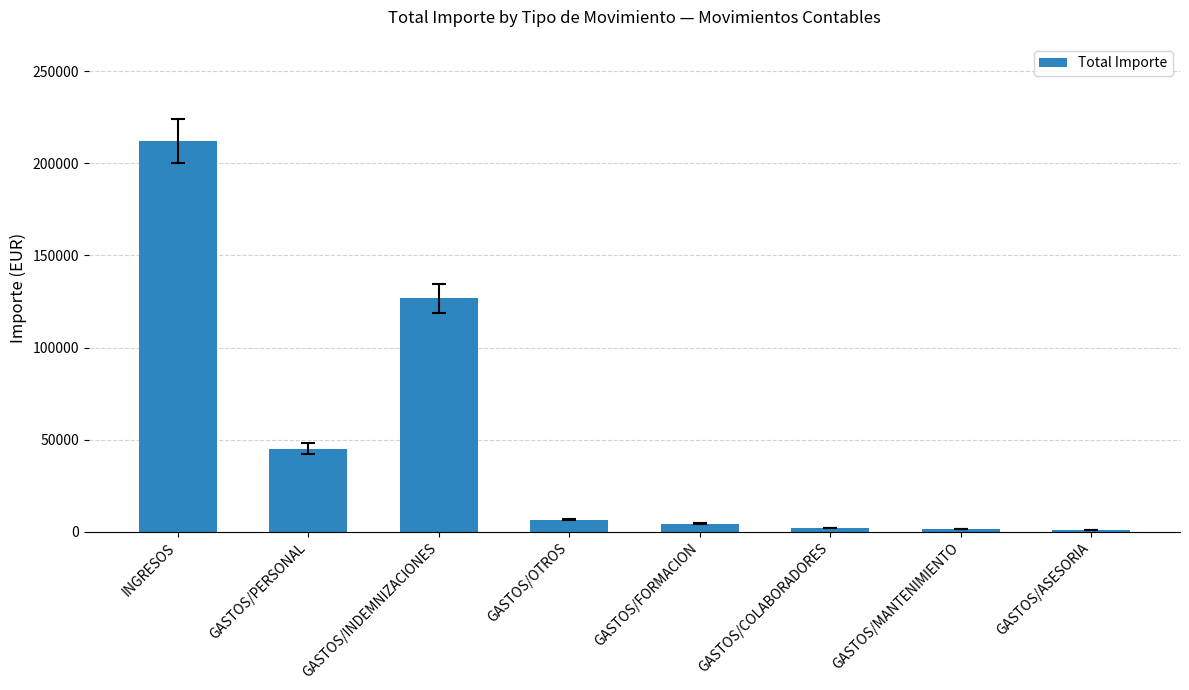

The value at GASTOS/PERSONAL is 45000.0. True or false?

True